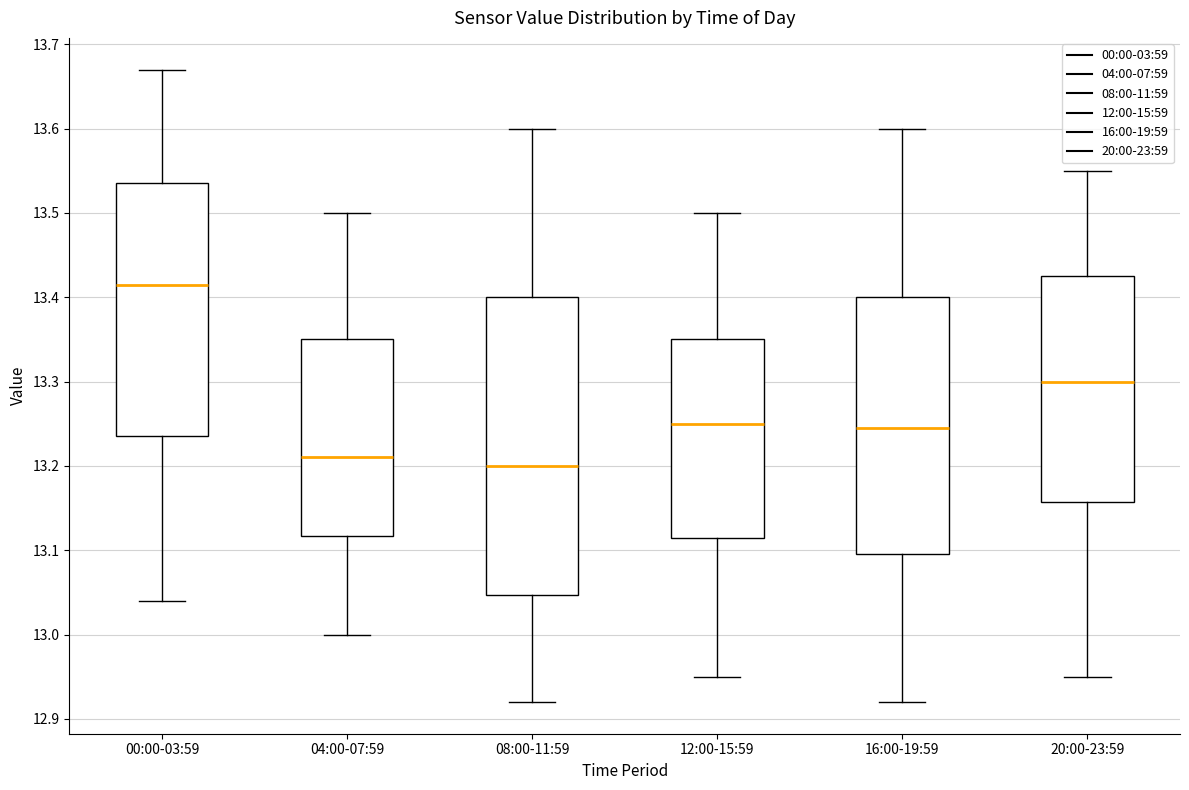

Reading left to right, read every box against the y-axis: the position of its median line, the range the box covers, and the ends of its whiskers. The values are not printed on the chart, so give them approximately, as read against the axis.

00:00-03:59: median 13.42, box 13.24 to 13.54, whiskers 13.04 to 13.67
04:00-07:59: median 13.21, box 13.12 to 13.35, whiskers 13.00 to 13.50
08:00-11:59: median 13.20, box 13.05 to 13.40, whiskers 12.92 to 13.60
12:00-15:59: median 13.25, box 13.12 to 13.35, whiskers 12.95 to 13.50
16:00-19:59: median 13.25, box 13.10 to 13.40, whiskers 12.92 to 13.60
20:00-23:59: median 13.30, box 13.16 to 13.43, whiskers 12.95 to 13.55